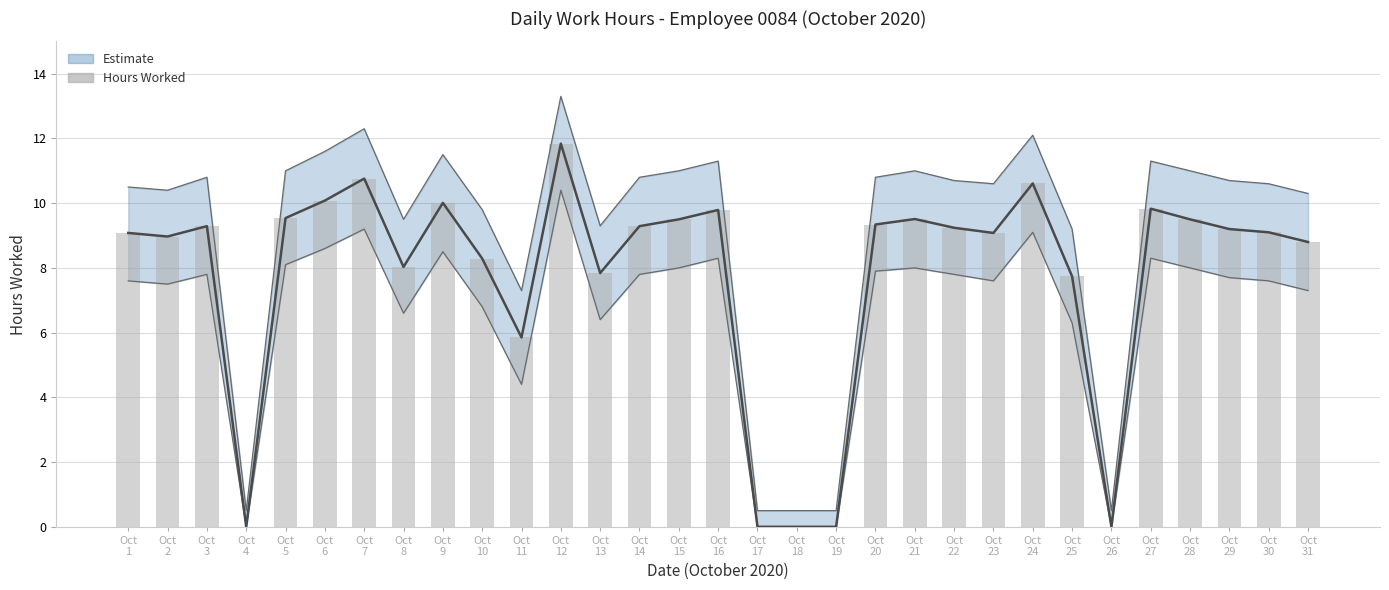

Count the number of values greater than 9.

19